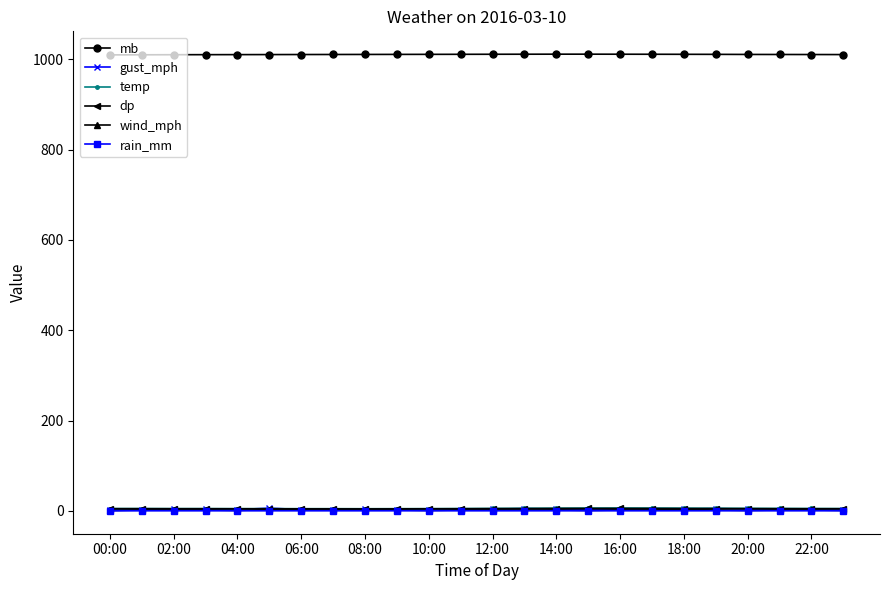

Which series has the largest total across all categories?

mb